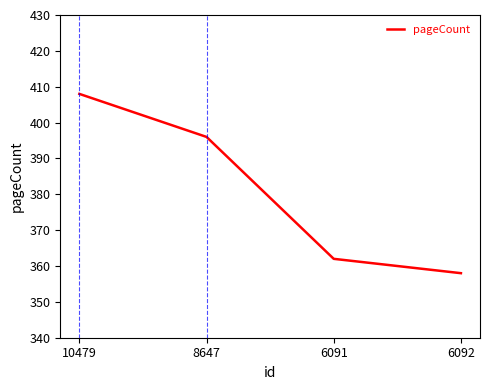

What is the greatest value displayed?

408